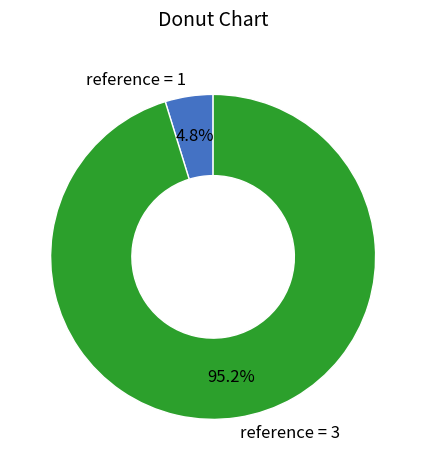

Which category has the biggest portion of the pie?

reference = 3